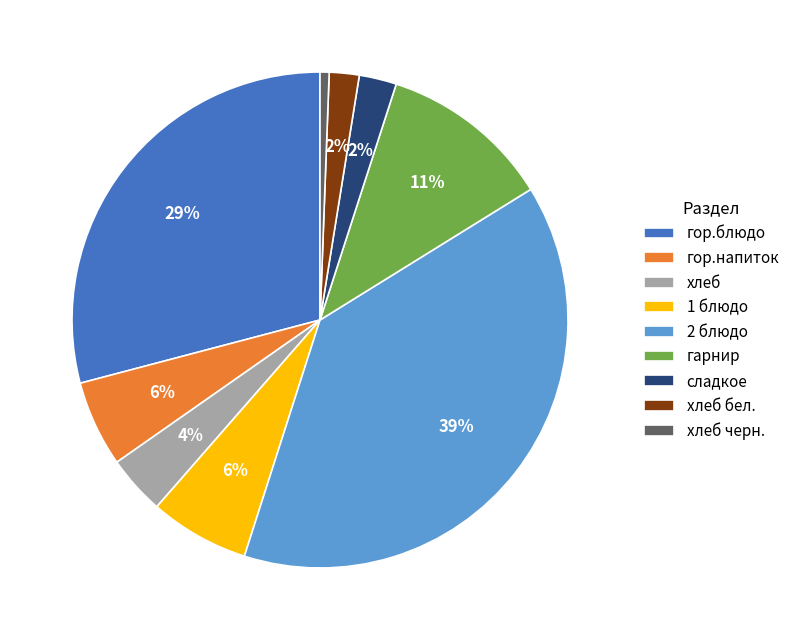

Does хлеб черн. represent more than half of the total?

No